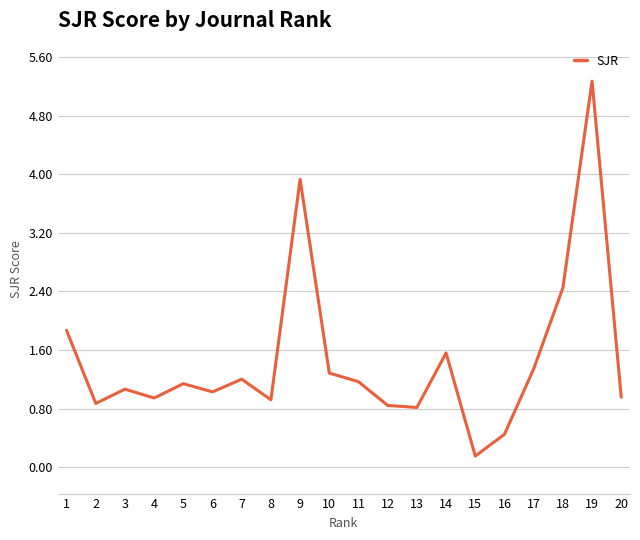

Read the value at 20.

1.0